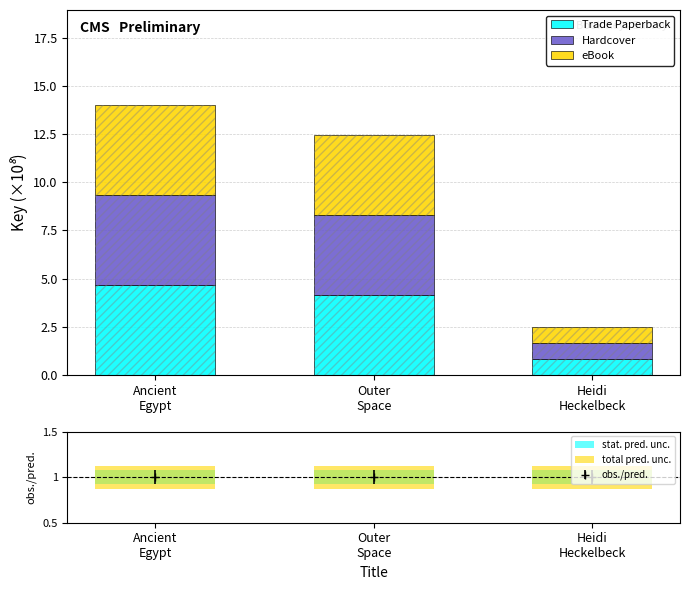

What is the minimum value for Trade Paperback?

0.8